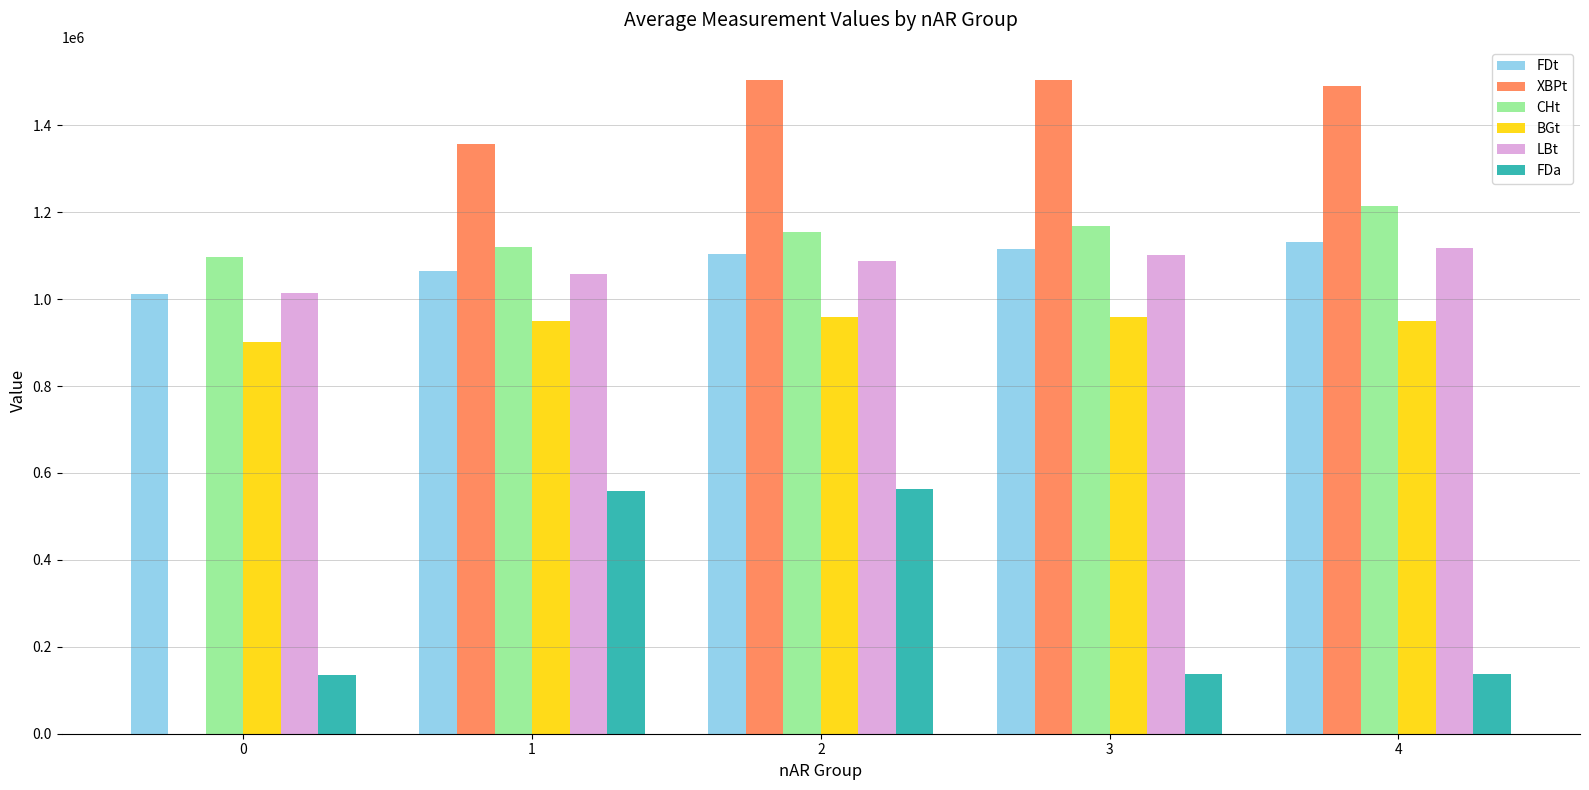

Which series has the largest total across all categories?

XBPt